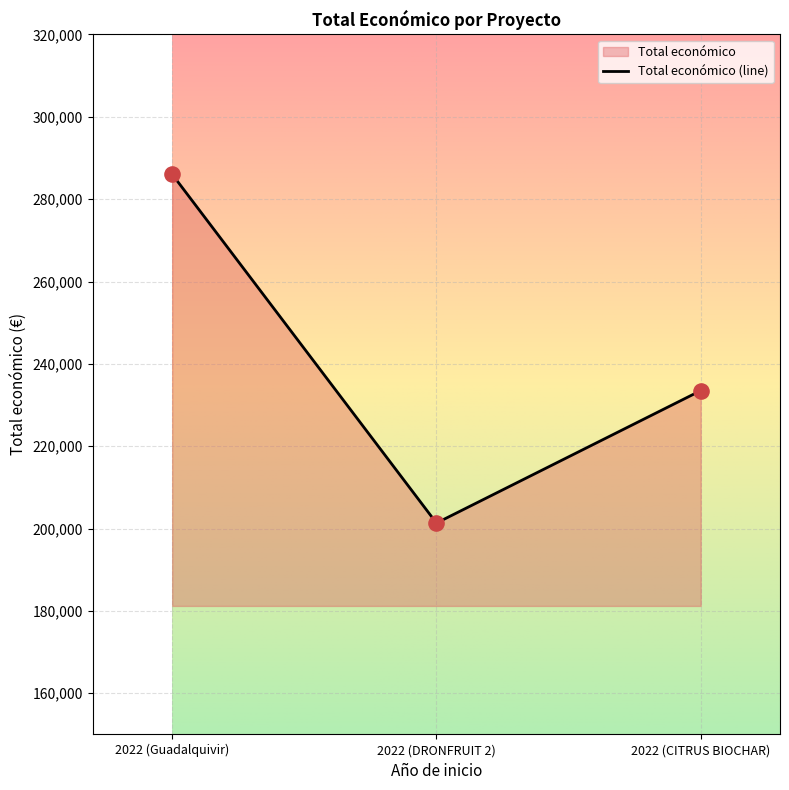

What is the change in value from 2022 (DRONFRUIT 2) to 2022 (CITRUS BIOCHAR)?

+32156